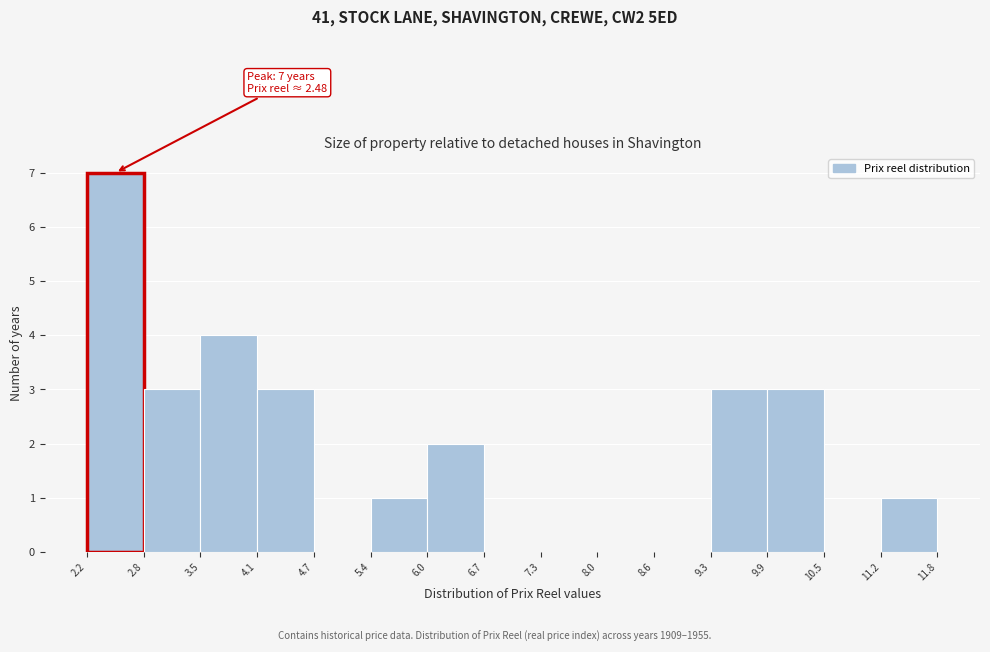

Over which range of the x-axis is the bar tallest?

2.2 to 2.8